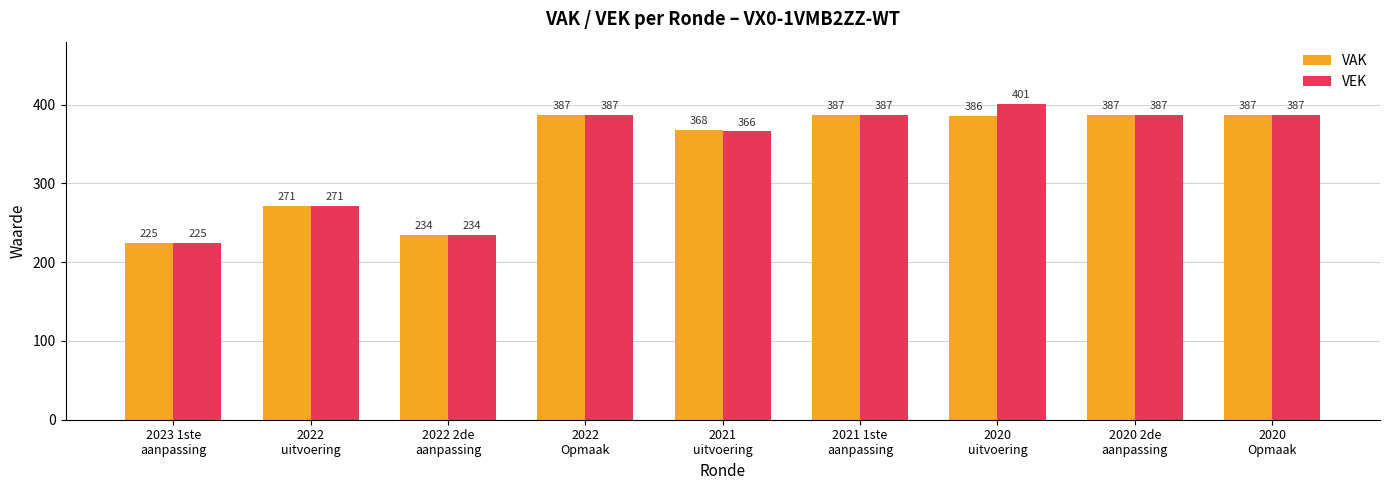

Which category has the lowest value in the VEK series?

2023 1ste
aanpassing